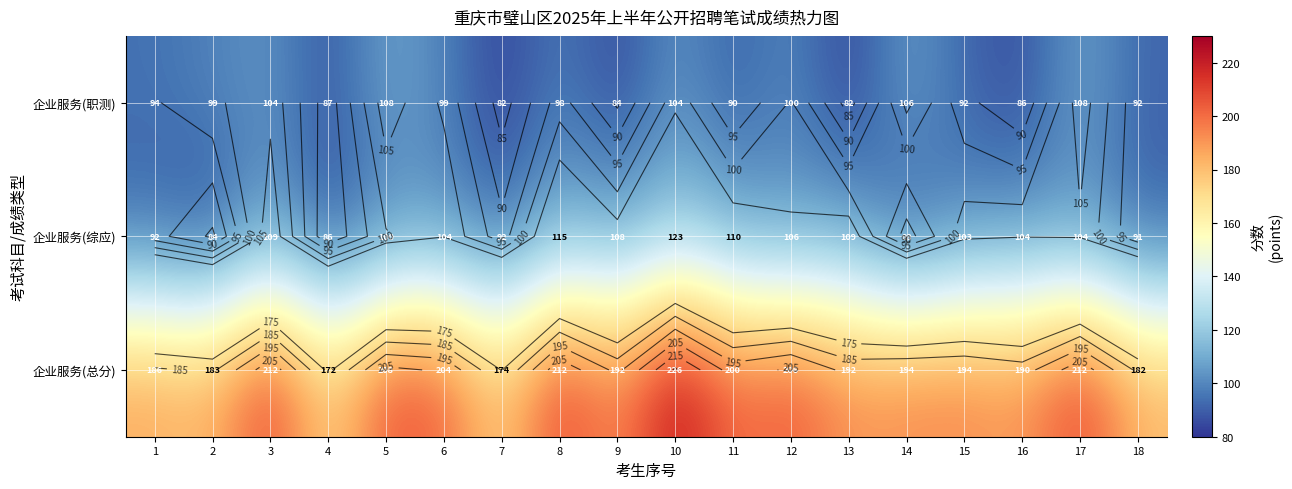

Is the value of 企业服务(职测) at 11 greater than the value of 企业服务(综应) at 16?

No